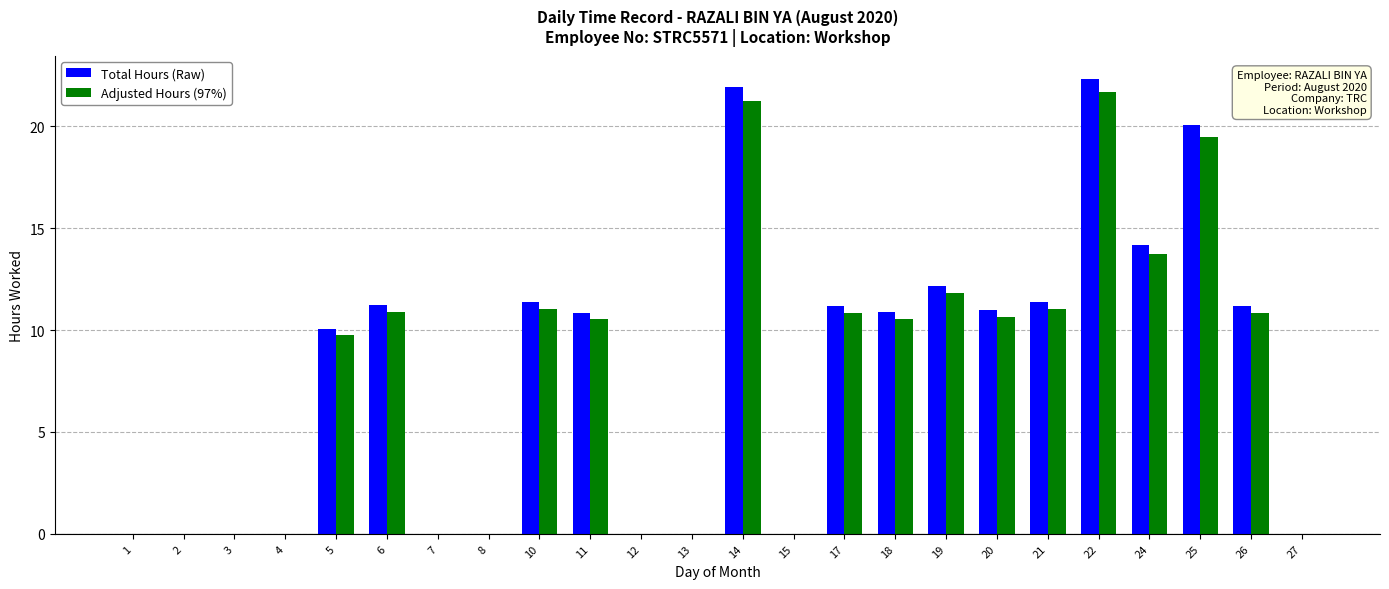

Is the value of Total Hours (Raw) at 2 greater than the value of Adjusted Hours (97%) at 6?

No